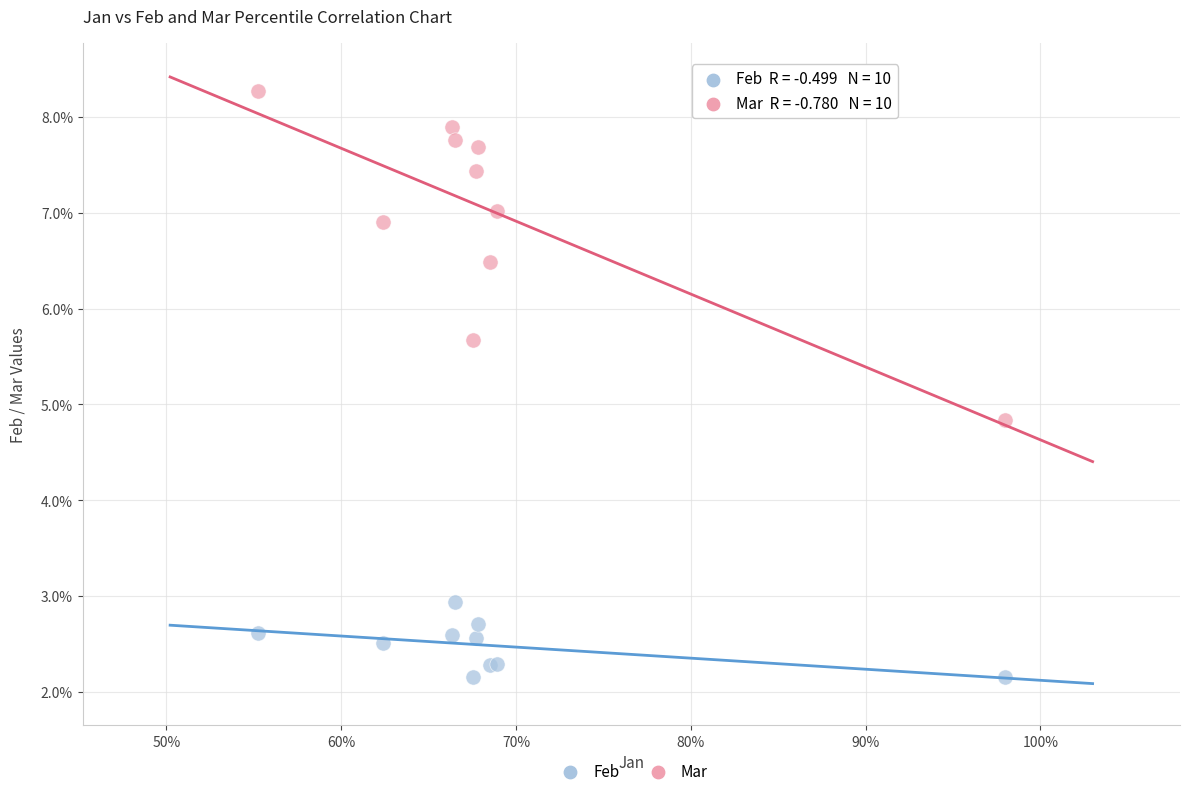

Which series reaches the minimum Y coordinate?

Feb